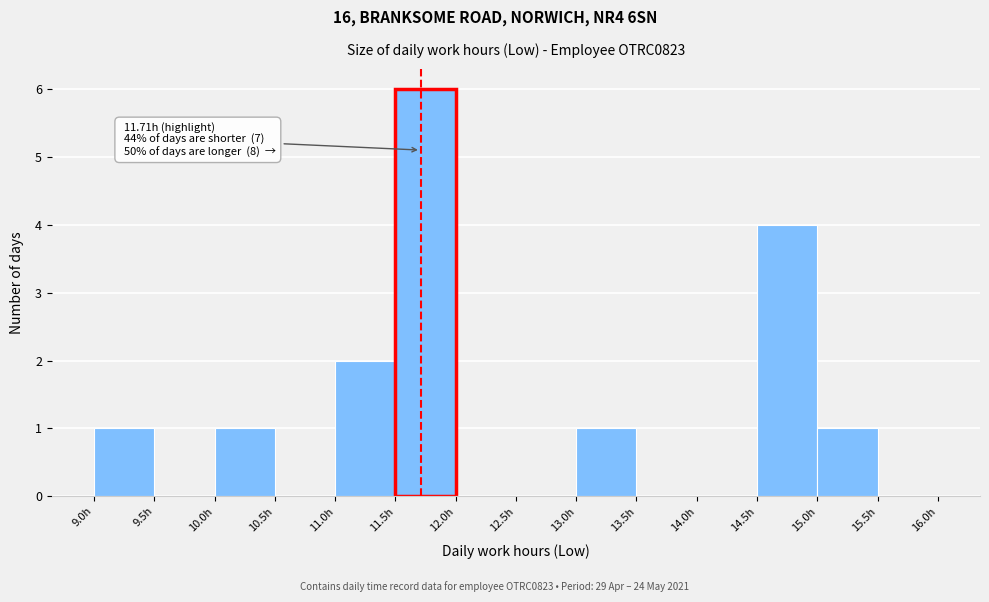

Which range on the x-axis has the tallest bar?

11.5 to 12.0